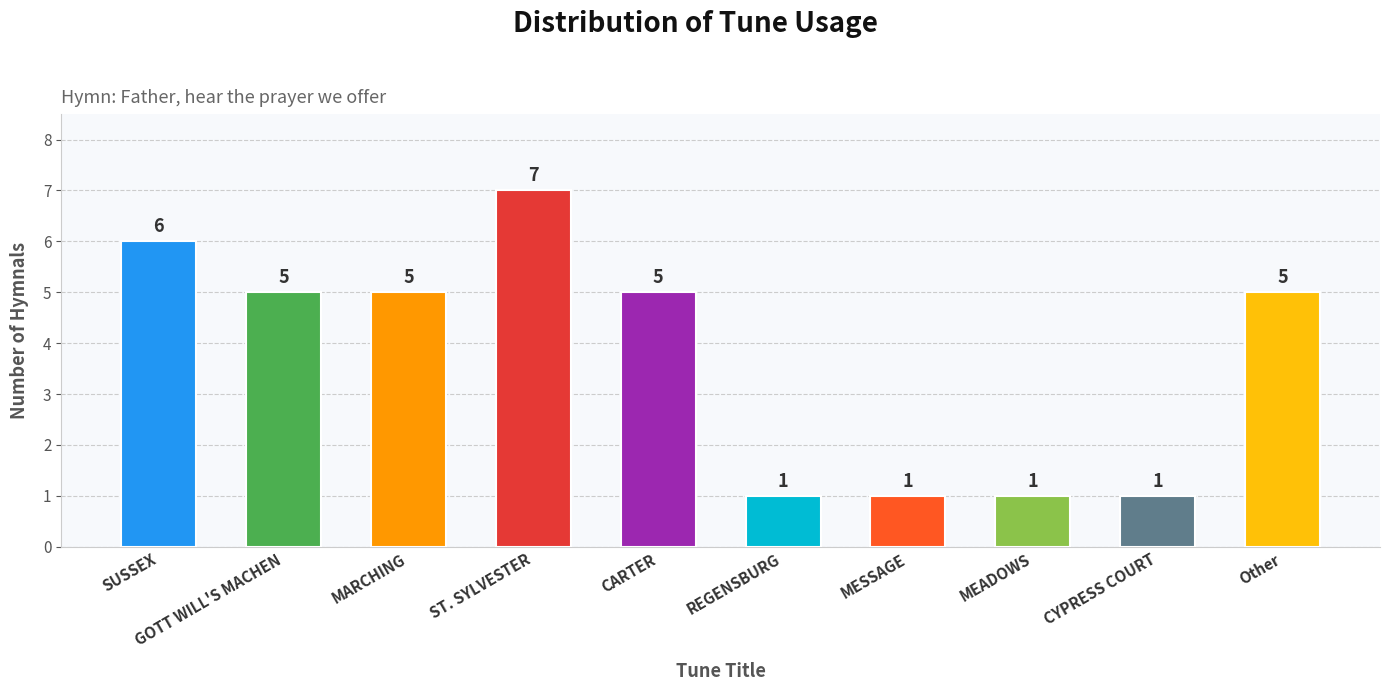

What position from the left is GOTT WILL'S MACHEN?

2